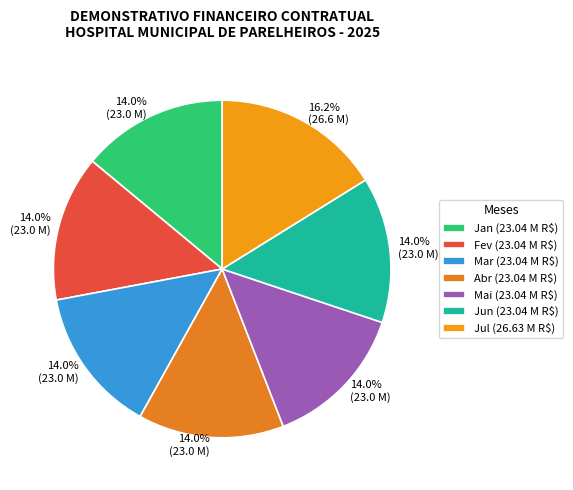

Rank the categories by value from lowest to highest.

Jan, Fev, Mar, Abr, Mai, Jun, Jul